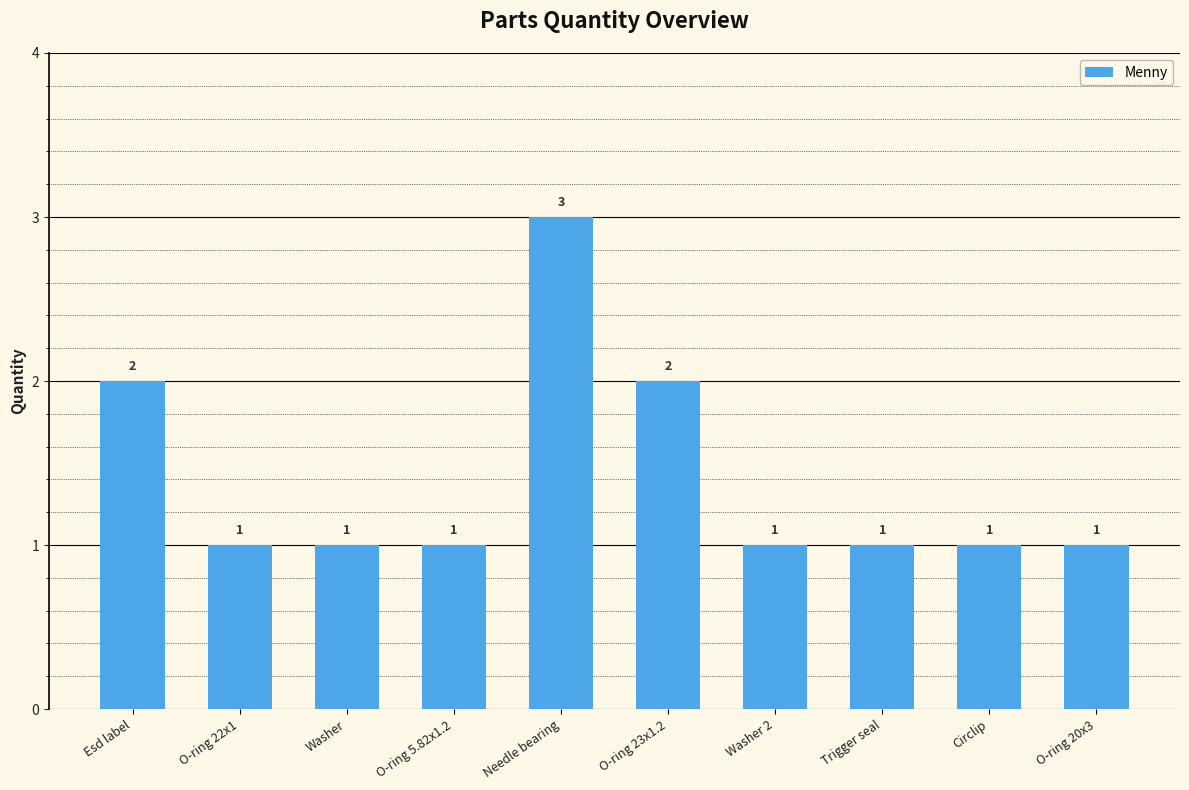

What is the change in value from O-ring 23x1.2 to O-ring 20x3?

-1